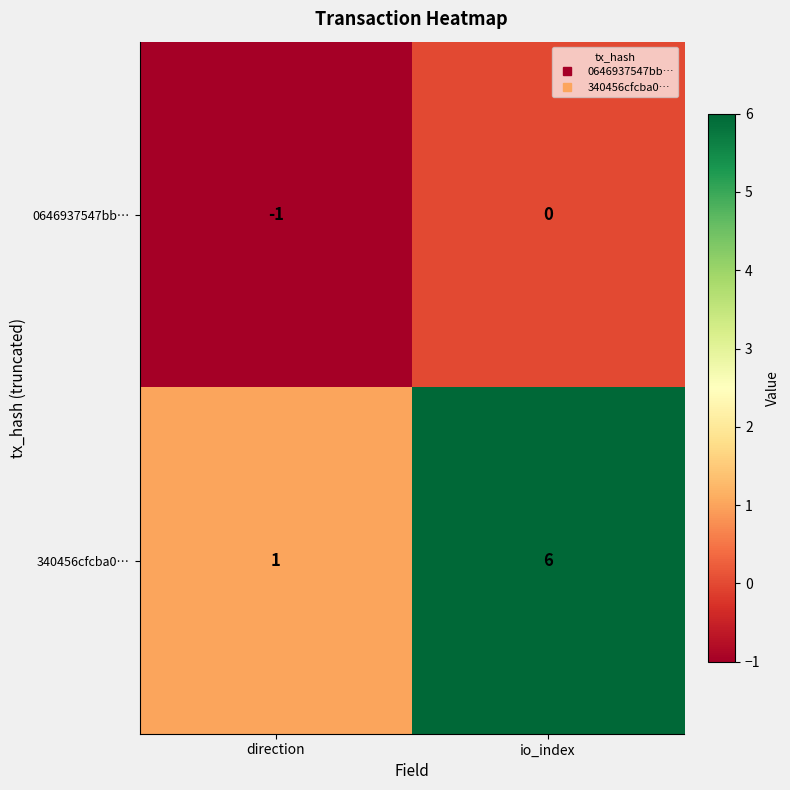

What is the difference between the 340456cfcba0… values at io_index and direction?

5